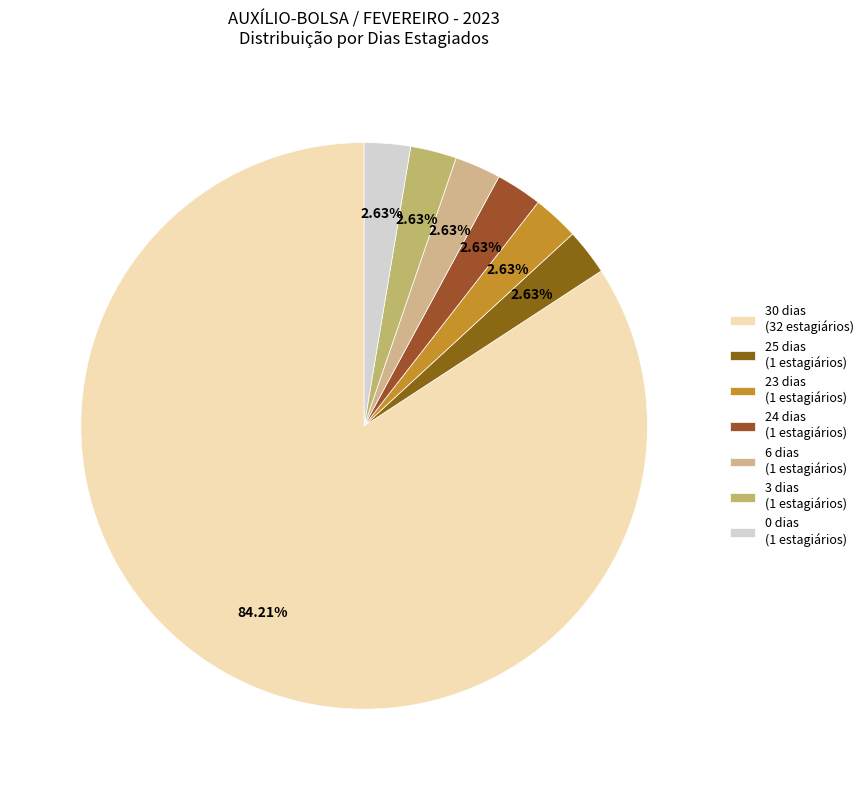

To the nearest percent, what percentage of the pie is 25 dias?

3%